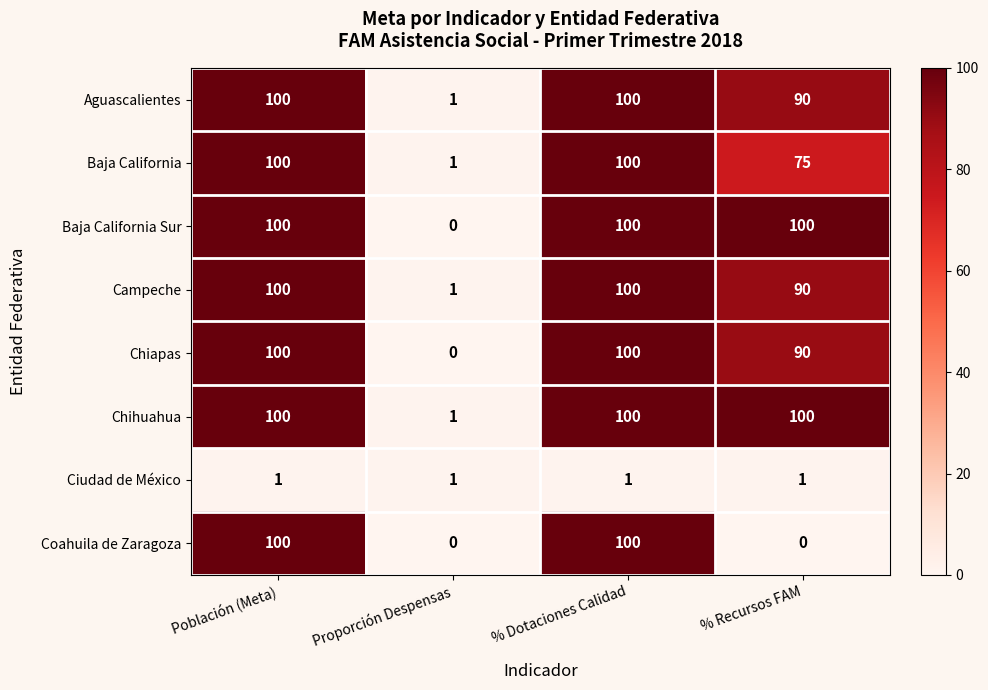

The value of Campeche at Proporción Despensas is 0. True or false?

False